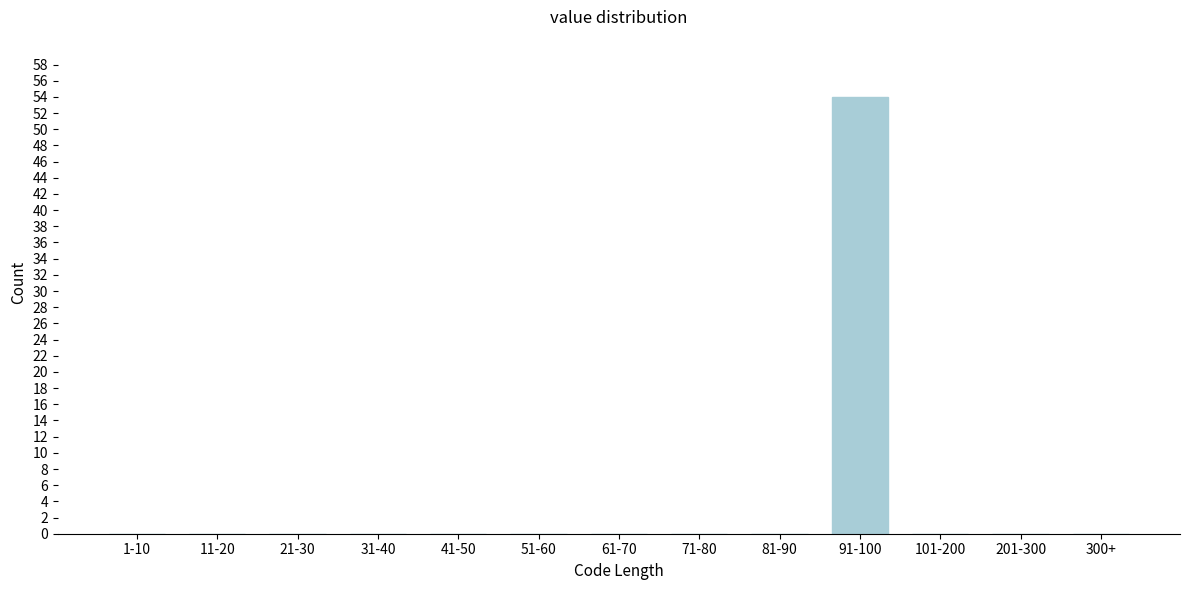

Reading left to right, list all the values displayed in this chart.

1-10=0	11-20=0	21-30=0	31-40=0	41-50=0	51-60=0	61-70=0	71-80=0	81-90=0	91-100=54	101-200=0	201-300=0	300+=0